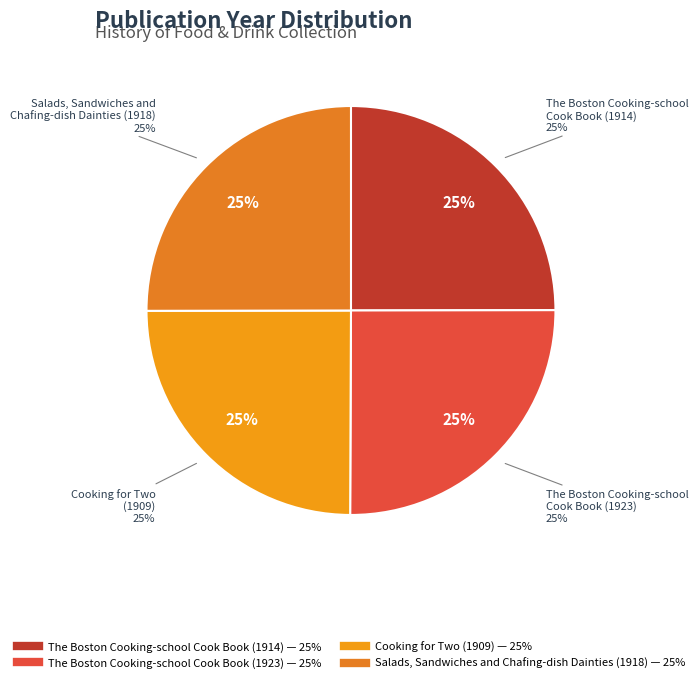

Is it true that The Boston Cooking-school Cook Book (1923) is 25% of the pie?

True